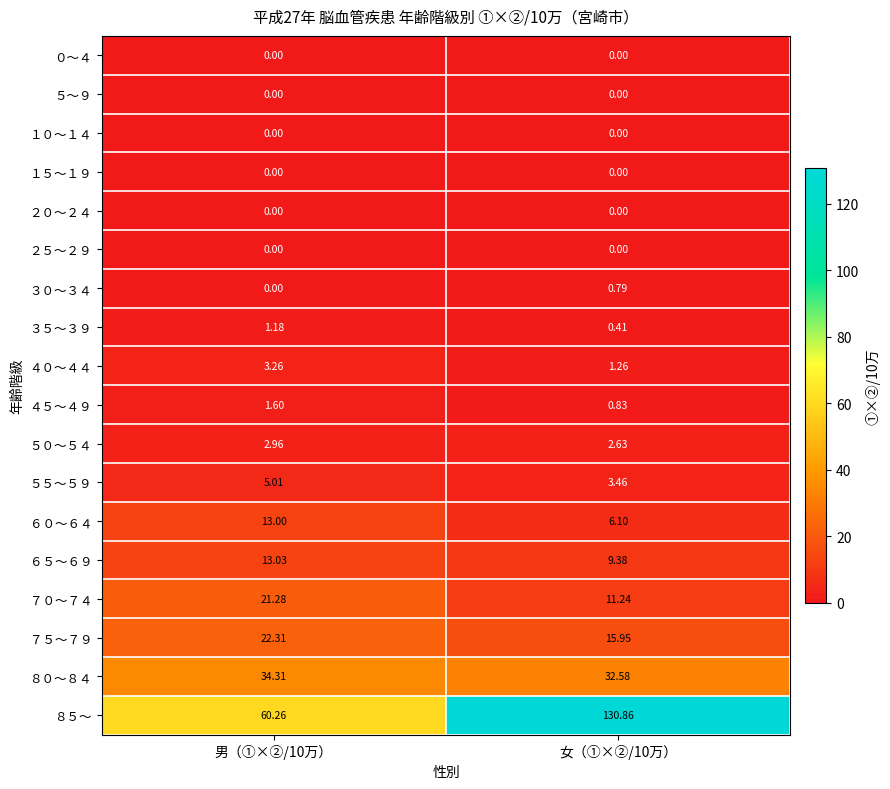

What is the spread (max minus min) of values at 女（①×②/10万）?

130.9